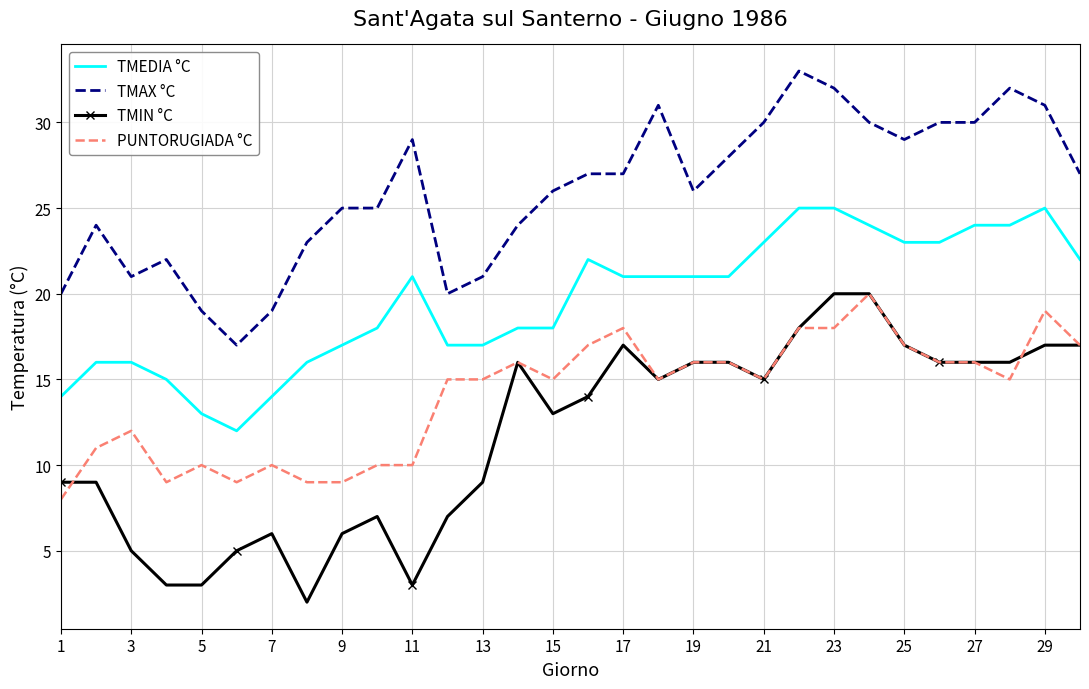

What is the minimum value for TMEDIA °C?

12